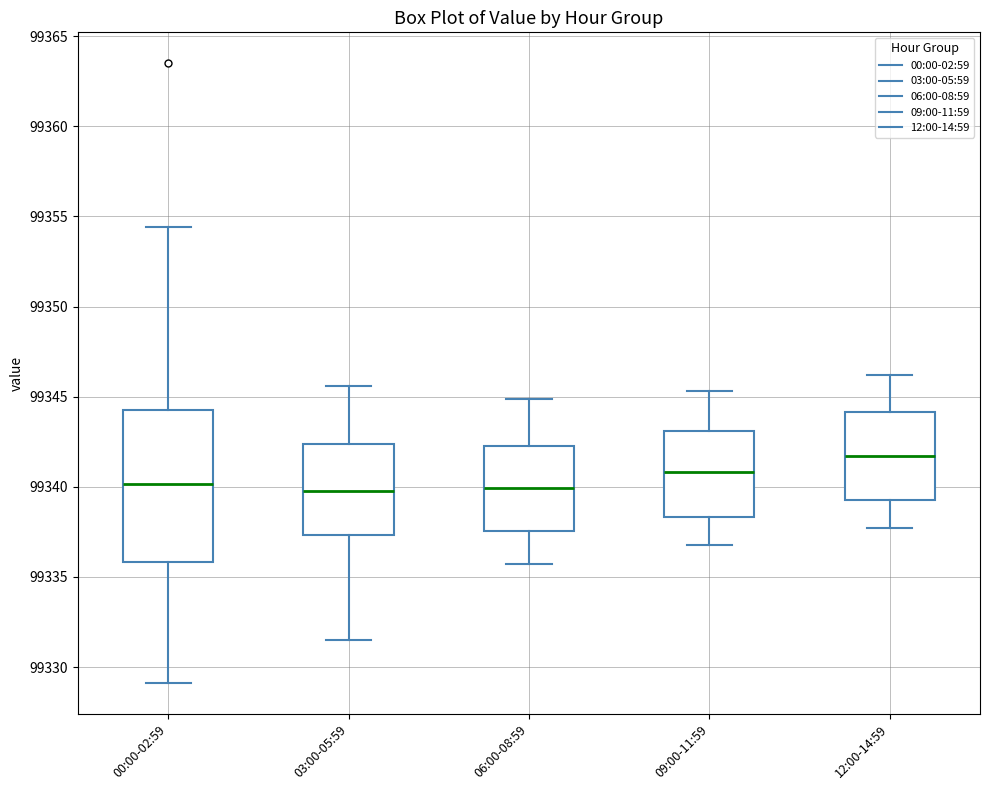

Reading left to right, read every box against the y-axis: the position of its median line, the range the box covers, and the ends of its whiskers. The values are not printed on the chart, so give them approximately, as read against the axis.

00:00-02:59: median 99340.0, box 99336.0 to 99344.5, whiskers 99329.0 to 99354.5
03:00-05:59: median 99340.0, box 99337.5 to 99342.5, whiskers 99331.5 to 99345.5
06:00-08:59: median 99340.0, box 99337.5 to 99342.5, whiskers 99335.5 to 99345.0
09:00-11:59: median 99341.0, box 99338.5 to 99343.0, whiskers 99337.0 to 99345.5
12:00-14:59: median 99341.5, box 99339.5 to 99344.0, whiskers 99337.5 to 99346.0